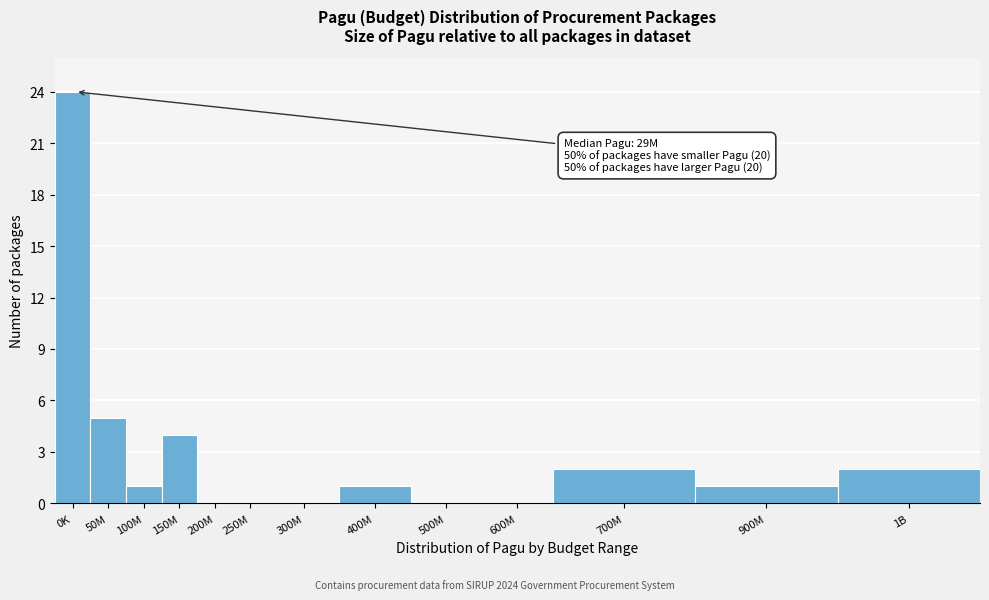

Reading right to left, extract all data points from this chart.

1B=2	900M=1	700M=2	600M=0	500M=0	400M=1	300M=0	250M=0	200M=0	150M=4	100M=1	50M=5	0K=24